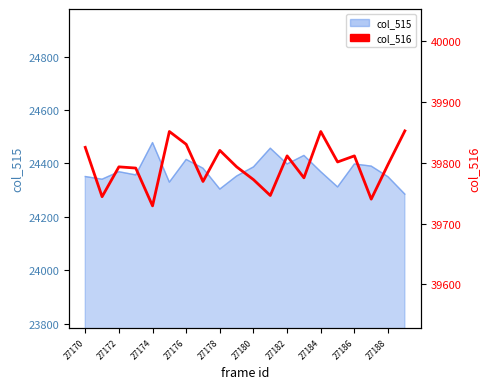

Which label corresponds to the largest value in the chart?

19